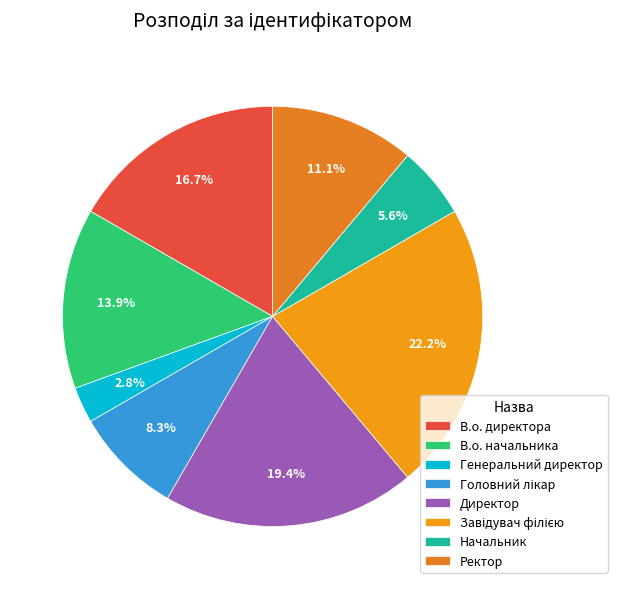

Which has a higher value, Головний лікар or Завідувач філією?

Завідувач філією